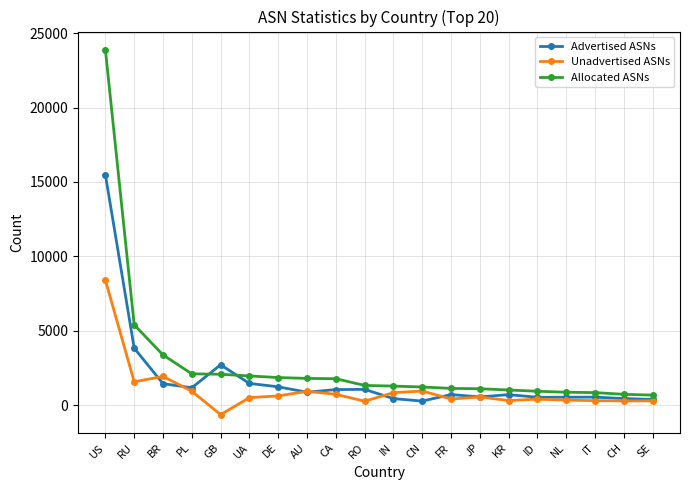

What is the maximum value for Advertised ASNs?

15484